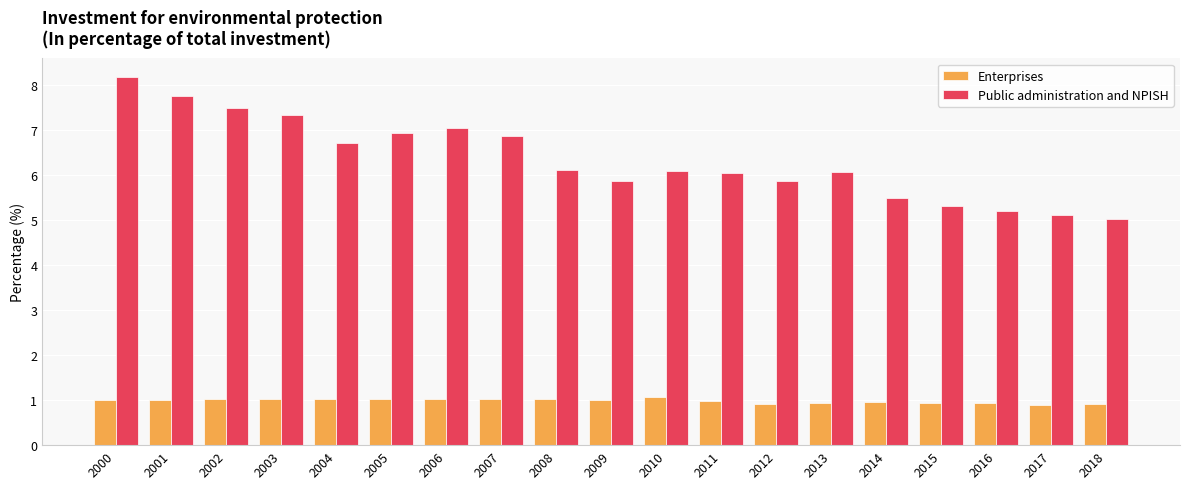

What is the difference between the Enterprises values at 2013 and 2005?

0.1